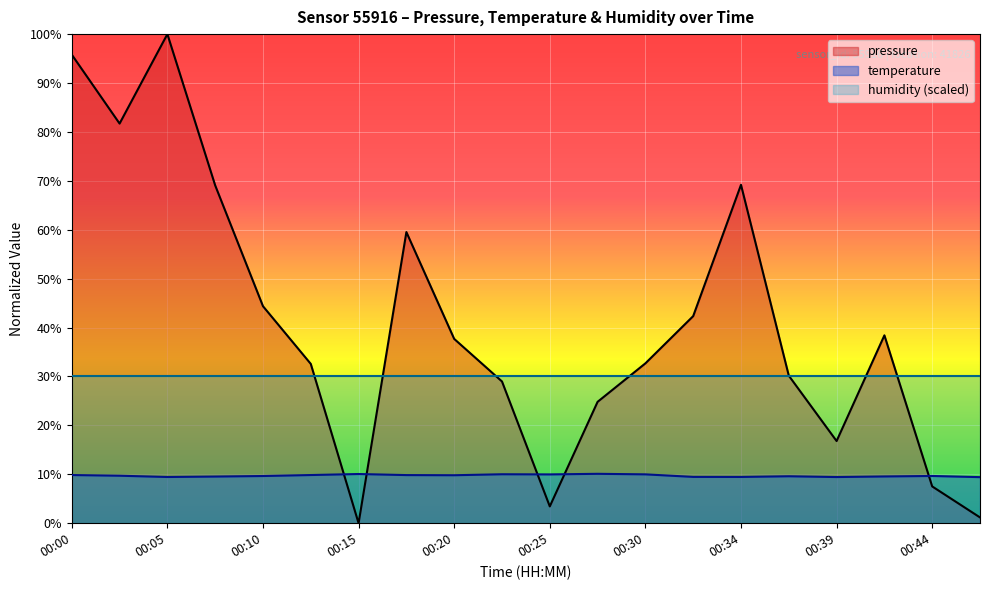

After their last crossing, which series has the higher values: temperature or pressure?

temperature